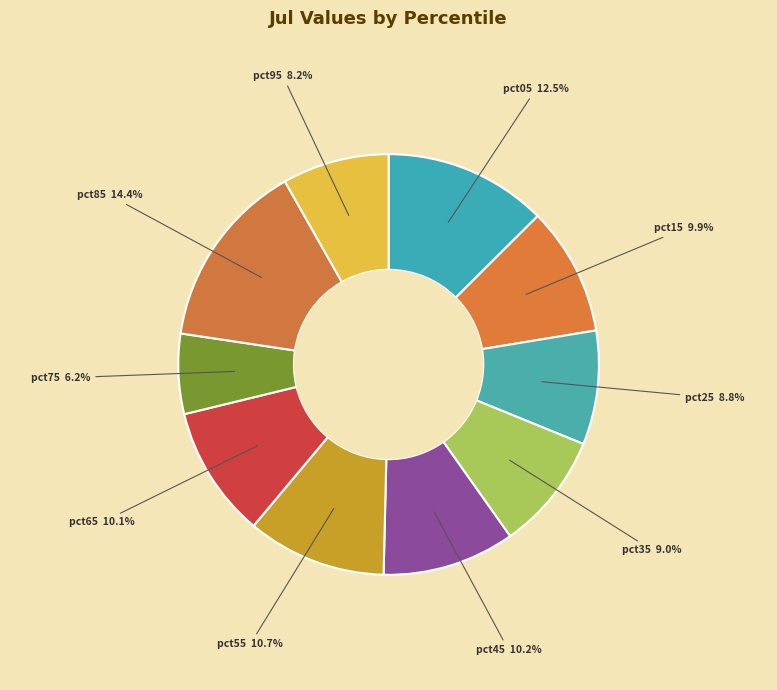

Is it true that pct55 is 11% of the pie?

True